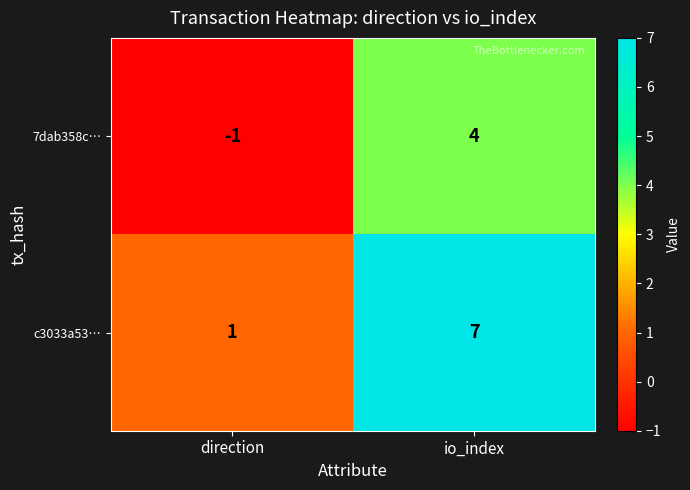

Between direction and io_index, which series saw the biggest shift?

c3033a53…